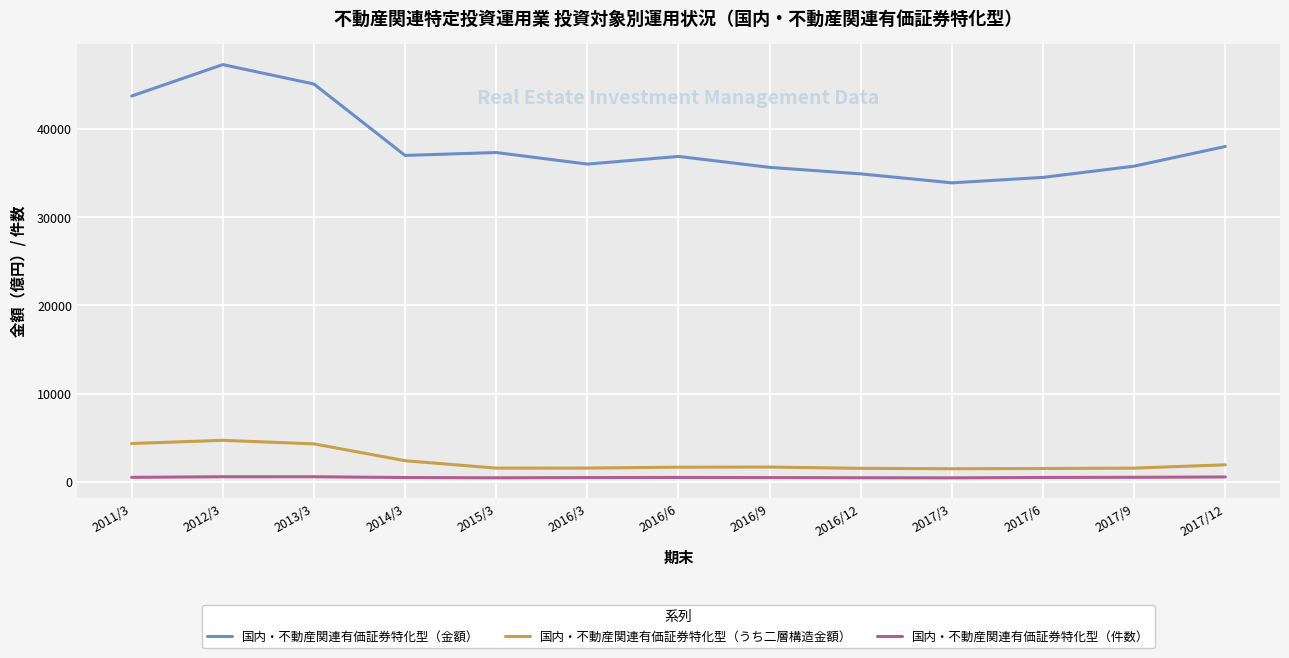

How many lines are shown in the chart?

3